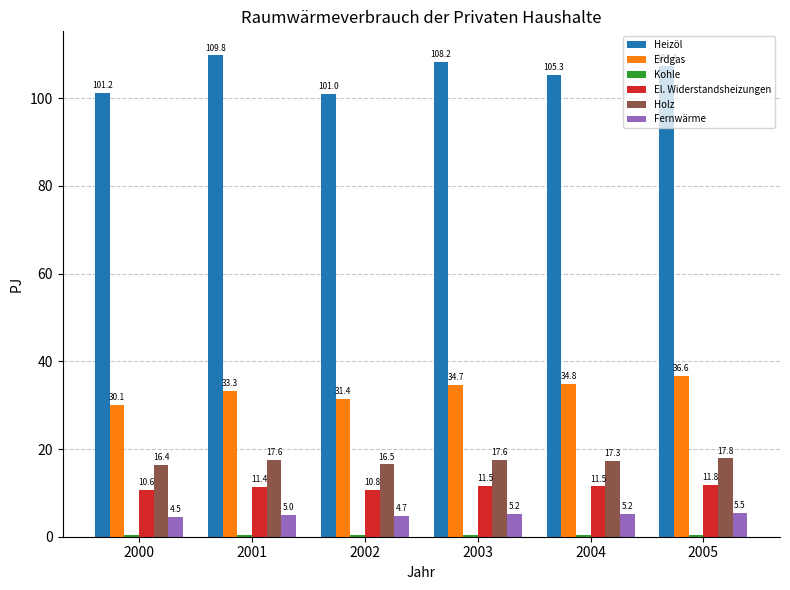

Is the value of Heizöl at 2003 greater than the value of Erdgas at 2005?

Yes